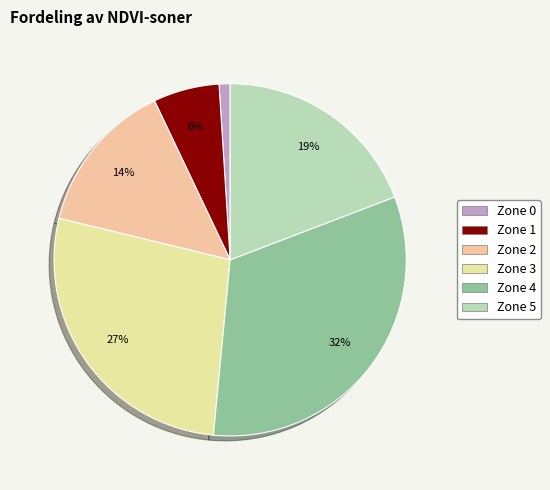

Rank the categories by value from lowest to highest.

Zone 0, Zone 1, Zone 2, Zone 5, Zone 3, Zone 4